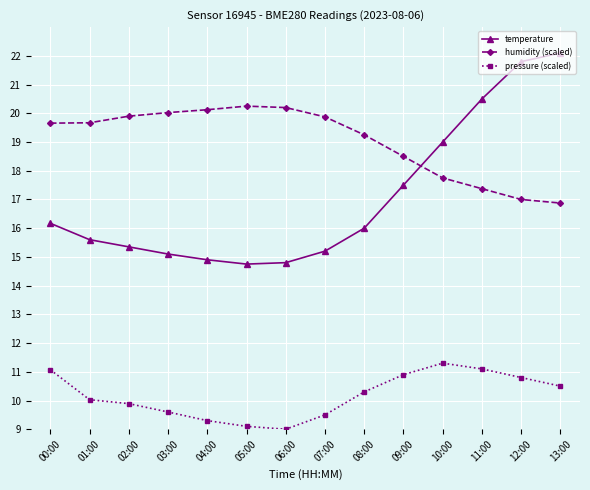

What is the total value across all series at 11:00?

49.0